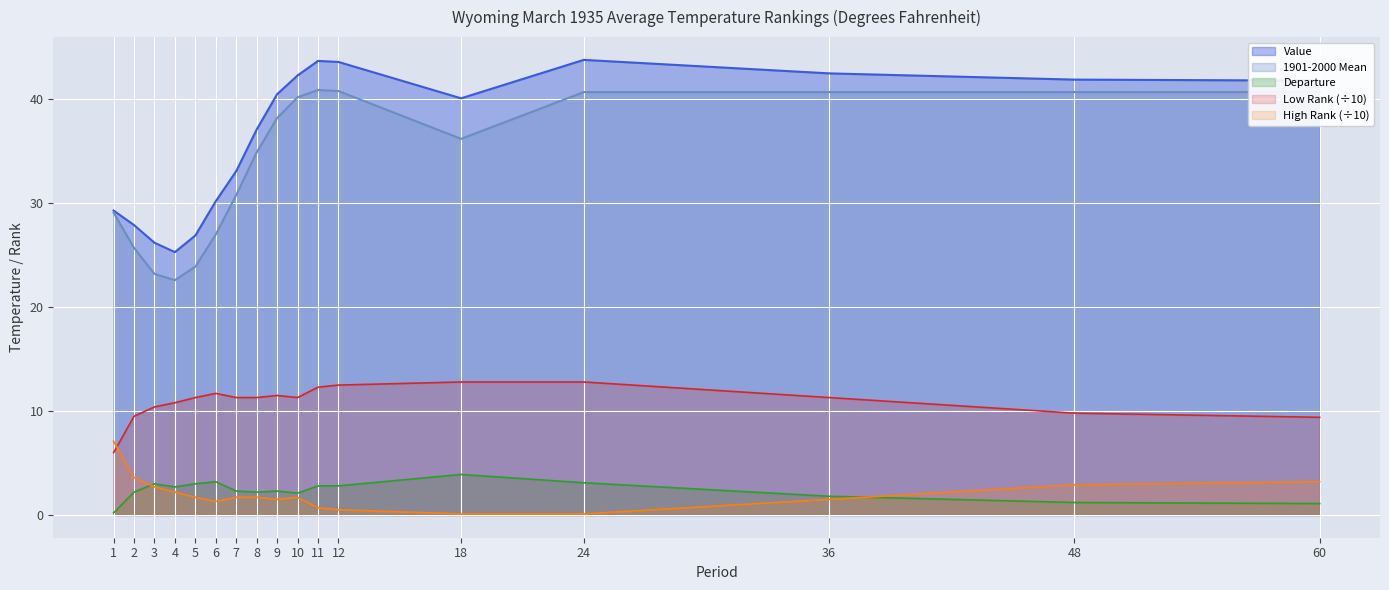

What is the minimum value for 1901-2000 Mean?

22.6